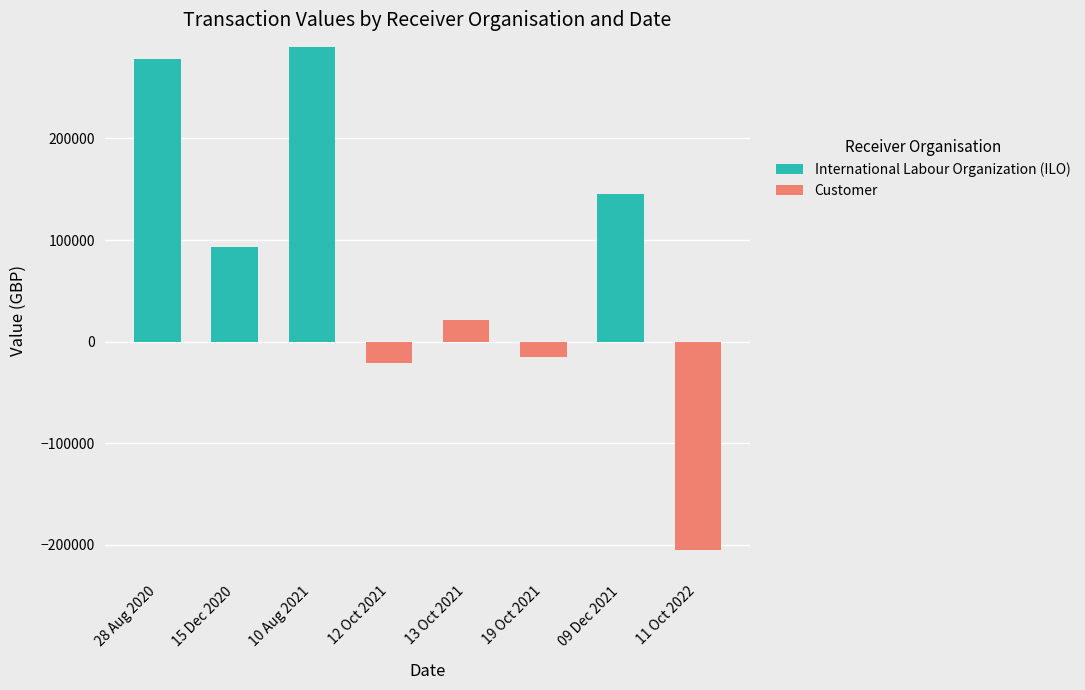

At how many categories does at least one series exceed 215640?

2